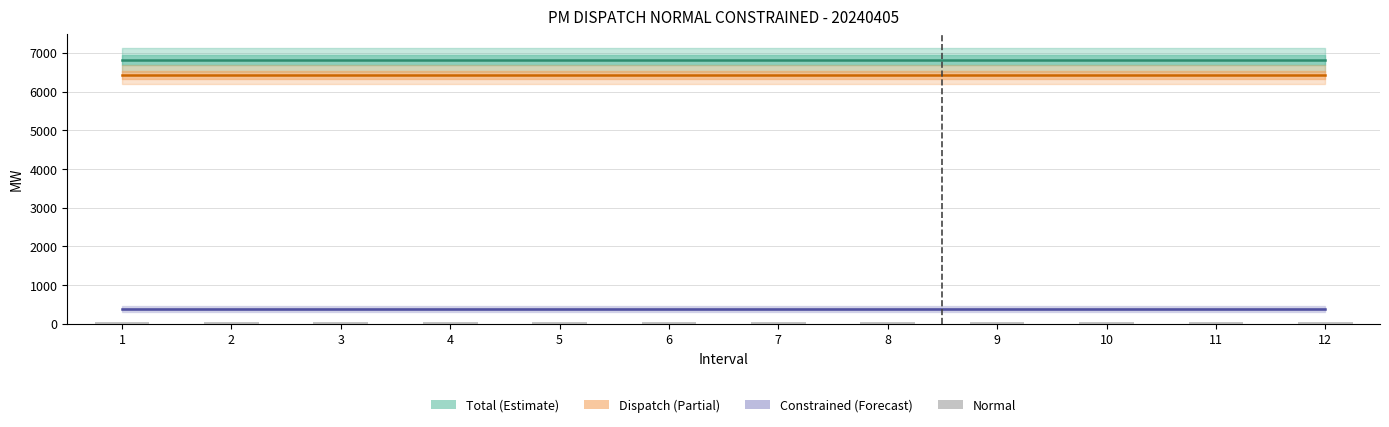

What are all the series names shown in the legend?

Total (Estimate), Dispatch (Partial), Constrained (Forecast), Normal